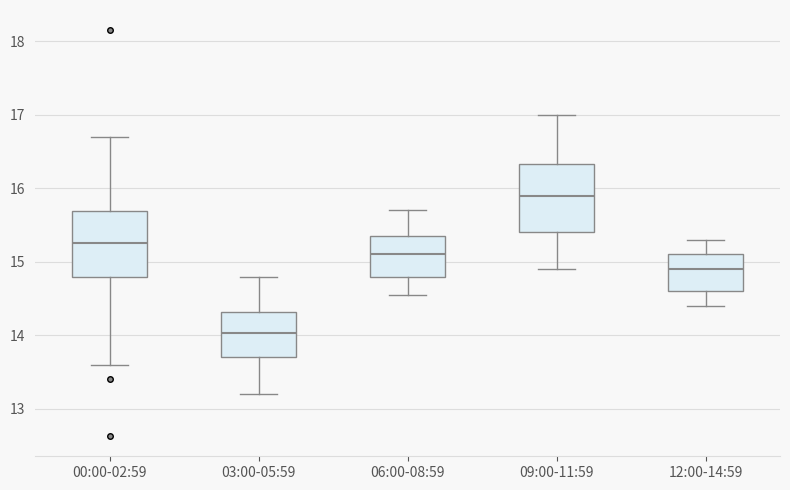

Reading left to right, transcribe this box plot: for each box, give where its median line is, the range the box spans, and where its two whiskers end, as read against the y-axis. The values are not printed on the chart, so give them approximately, as read against the axis.

00:00-02:59: median 15.3, box 14.8 to 15.7, whiskers 13.6 to 16.7
03:00-05:59: median 14.0, box 13.7 to 14.3, whiskers 13.2 to 14.8
06:00-08:59: median 15.1, box 14.8 to 15.4, whiskers 14.6 to 15.7
09:00-11:59: median 15.9, box 15.4 to 16.3, whiskers 14.9 to 17.0
12:00-14:59: median 14.9, box 14.6 to 15.1, whiskers 14.4 to 15.3